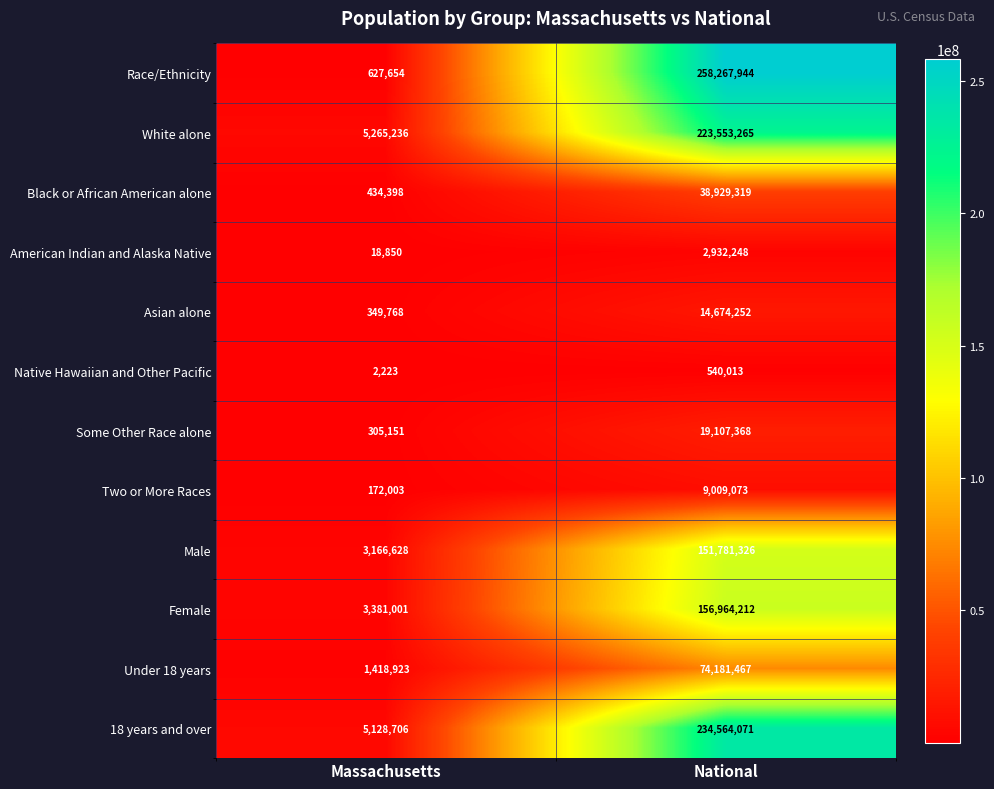

The value of Male at Massachusetts is 5413151. True or false?

False